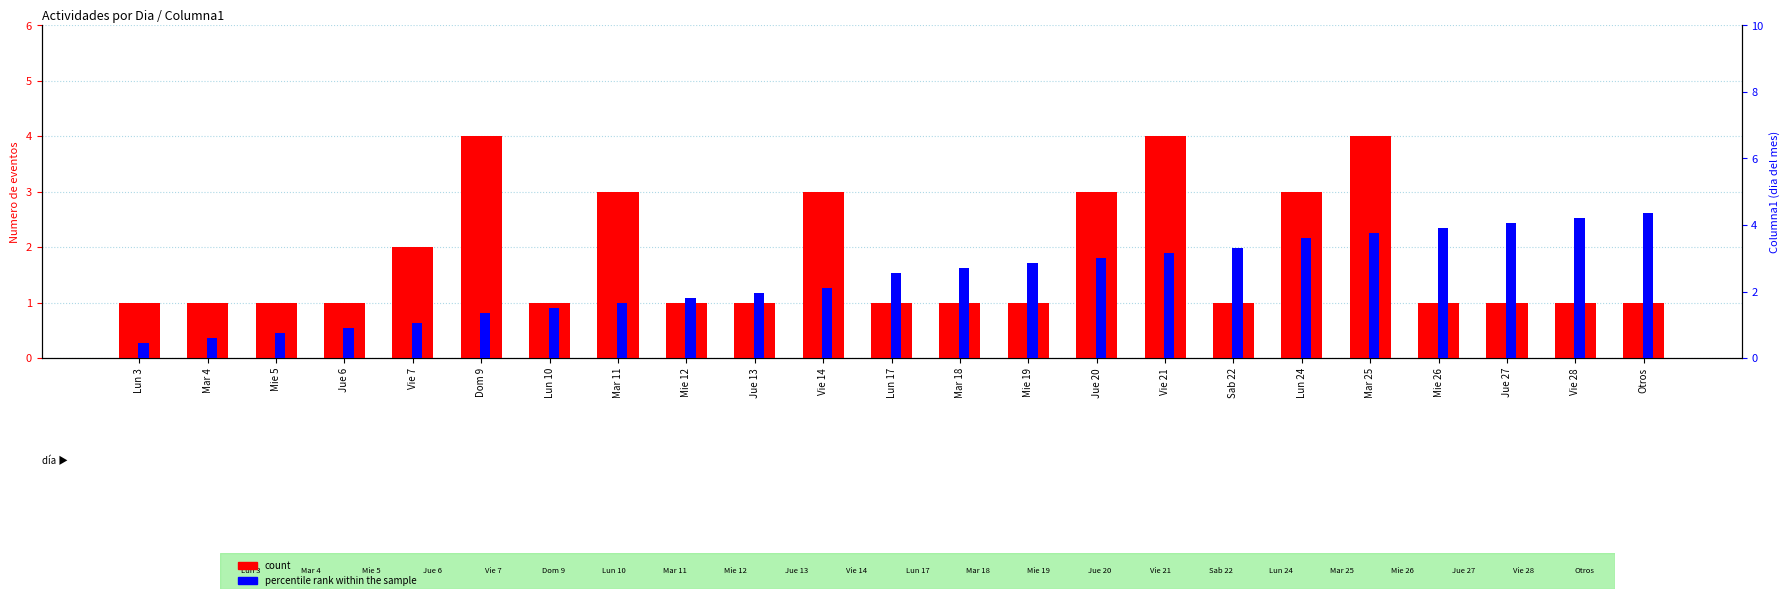

Which category has the highest value across all series?

Otros